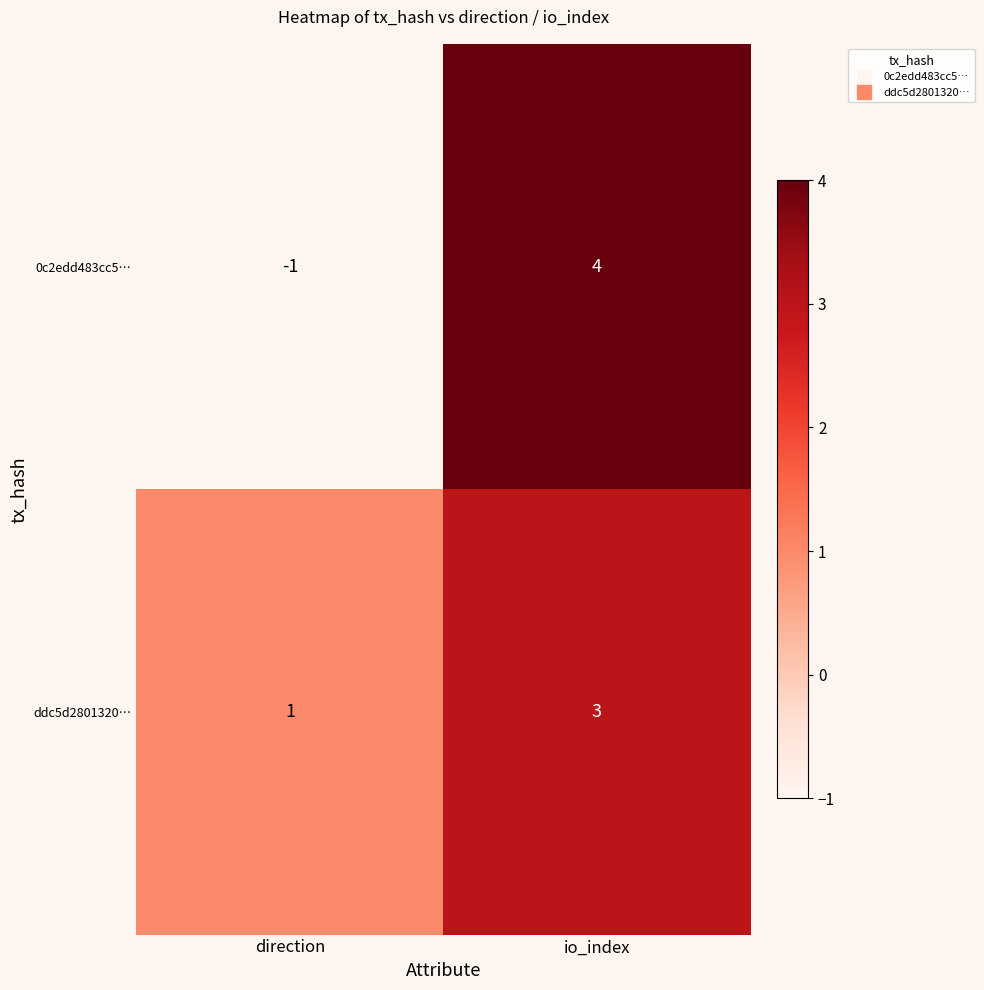

True or false: ddc5d2801320… has a value of 0 at direction.

False